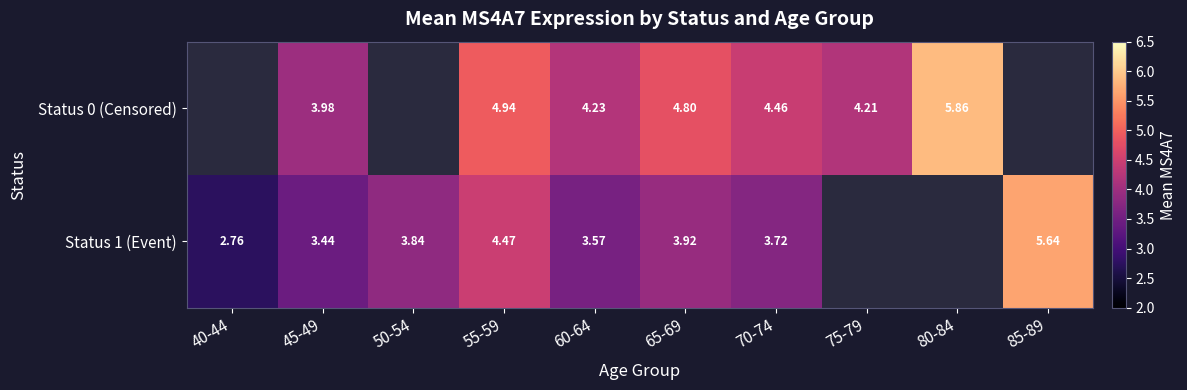

Is the value of Status 1 (Event) at 45-49 greater than the value of Status 0 (Censored) at 45-49?

No